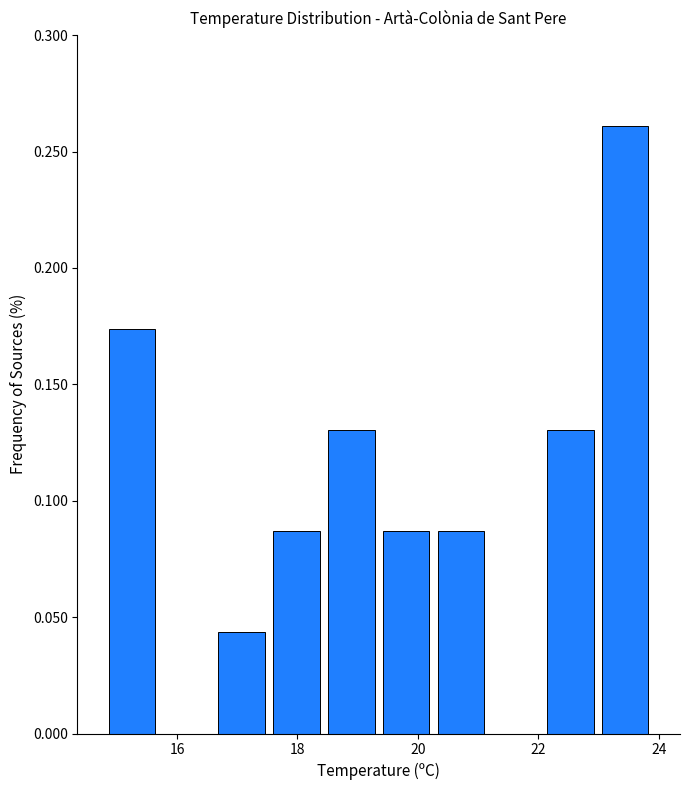

Reading left to right, transcribe this chart: for each bar, give the range it covers on the x-axis and its height. Neither the bar edges nor the heights are printed on the chart, so give them approximately, as read against the axes.

14.8 to 15.8: 0.175
15.8 to 16.6: 0
16.6 to 17.6: 0.045
17.6 to 18.4: 0.085
18.4 to 19.4: 0.130
19.4 to 20.2: 0.085
20.2 to 21.2: 0.085
21.2 to 22.0: 0
22.0 to 23.0: 0.130
23.0 to 24.0: 0.260